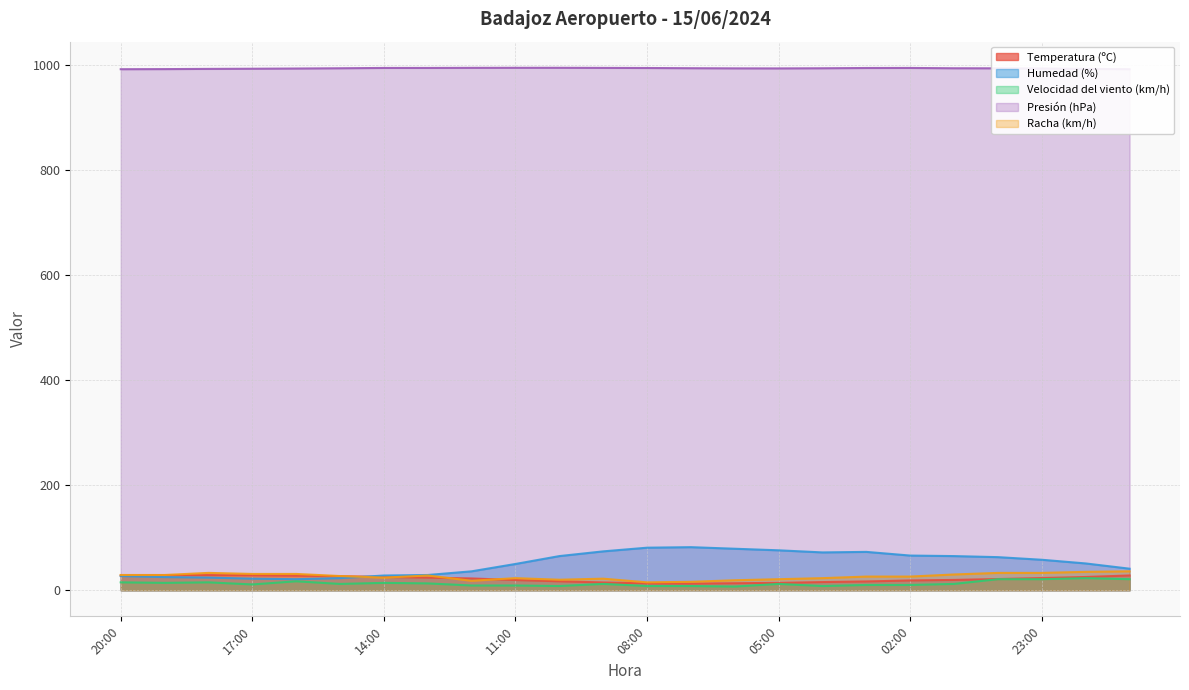

What is the difference between the highest and lowest values at 05:00?

981.7